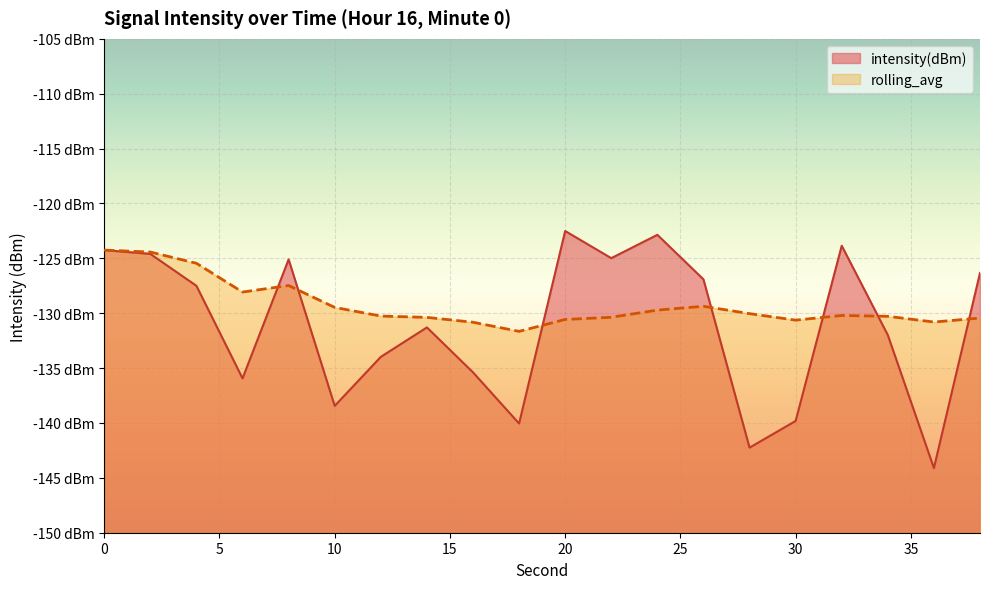

Reading left to right, what are all the values shown in this chart?

intensity(dBm): -124.2	-124.6	-127.5	-135.9	-125.1	-138.4	-134.0	-131.3	-135.4	-140.0	-122.5	-125.0	-122.9	-126.9	-142.2	-139.8	-123.9	-132.0	-144.1	-126.3
rolling_avg: -124.2	-124.4	-125.4	-128.1	-127.5	-129.5	-130.3	-130.4	-130.8	-131.7	-130.6	-130.4	-129.7	-129.4	-130.0	-130.6	-130.2	-130.3	-130.8	-130.4